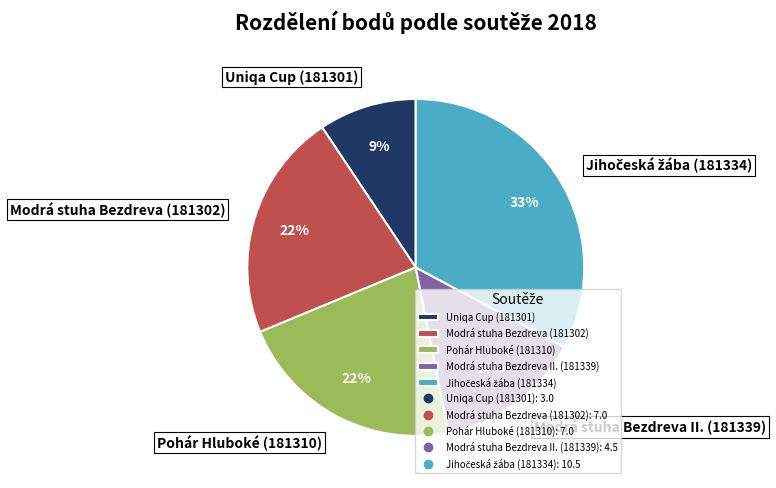

Is the sum of Pohár Hluboké (181310) and Modrá stuha Bezdreva II. (181339) greater than half?

No